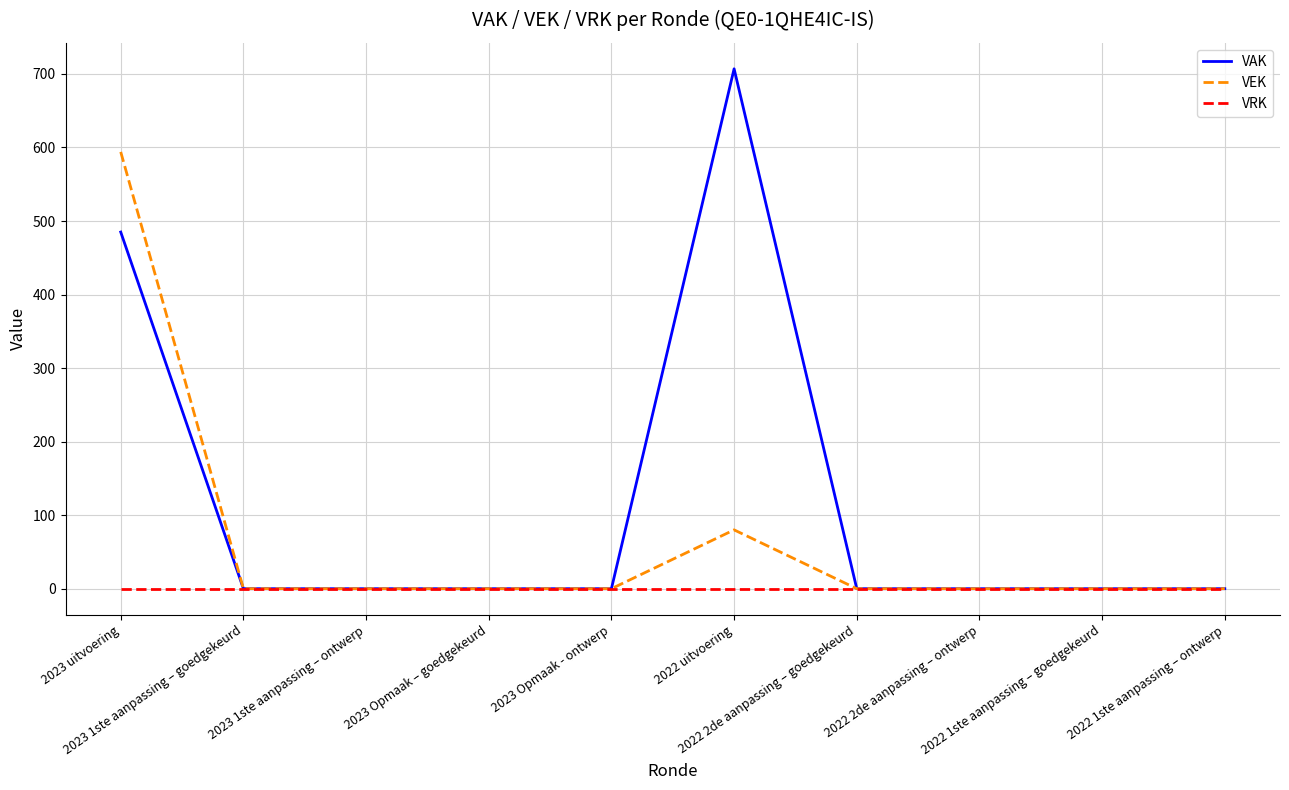

What is the maximum value shown in the chart?

707